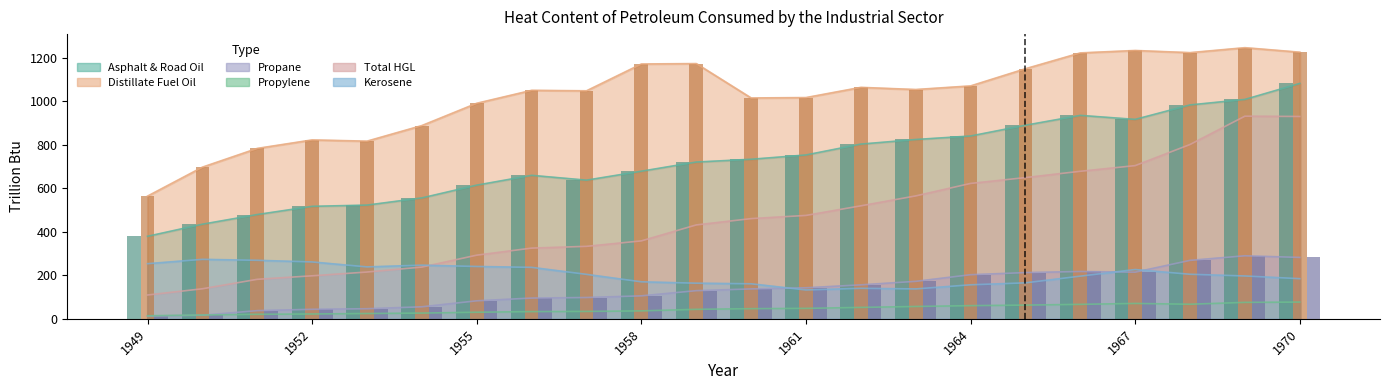

The value of Distillate Fuel Oil (bar) at 14 is 1054.5. True or false?

True